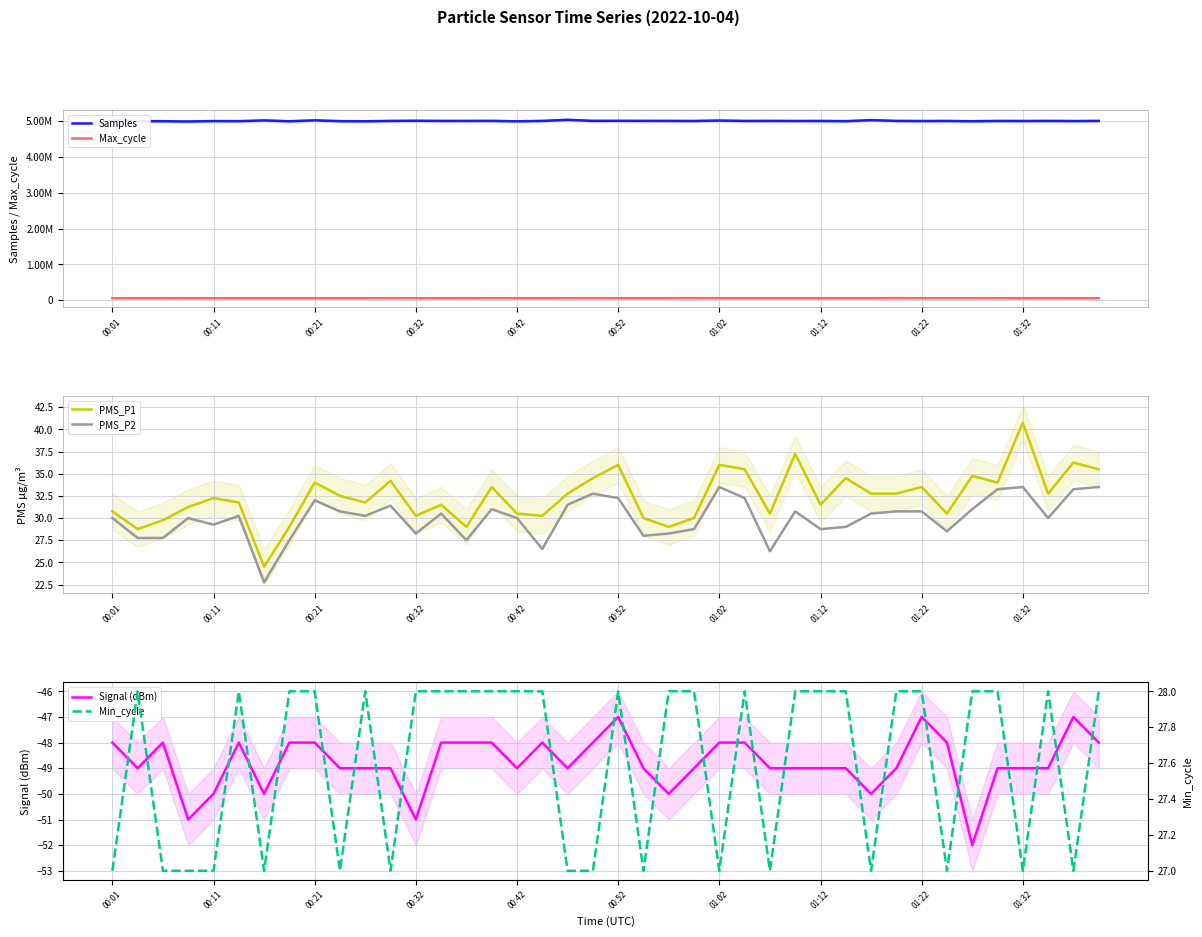

What is the minimum value for PMS_P2?

22.8